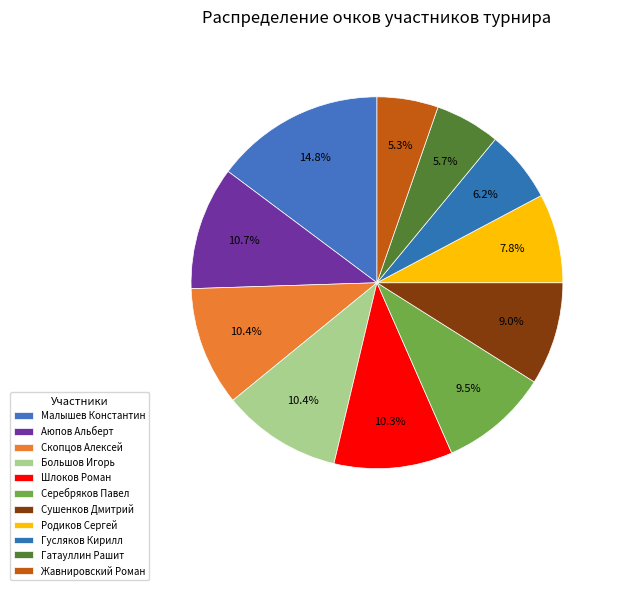

Count the number of slices in the pie.

11